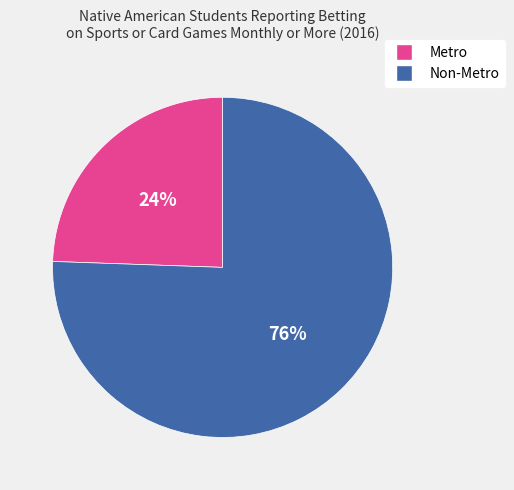

What is the smallest slice in the pie chart?

Metro